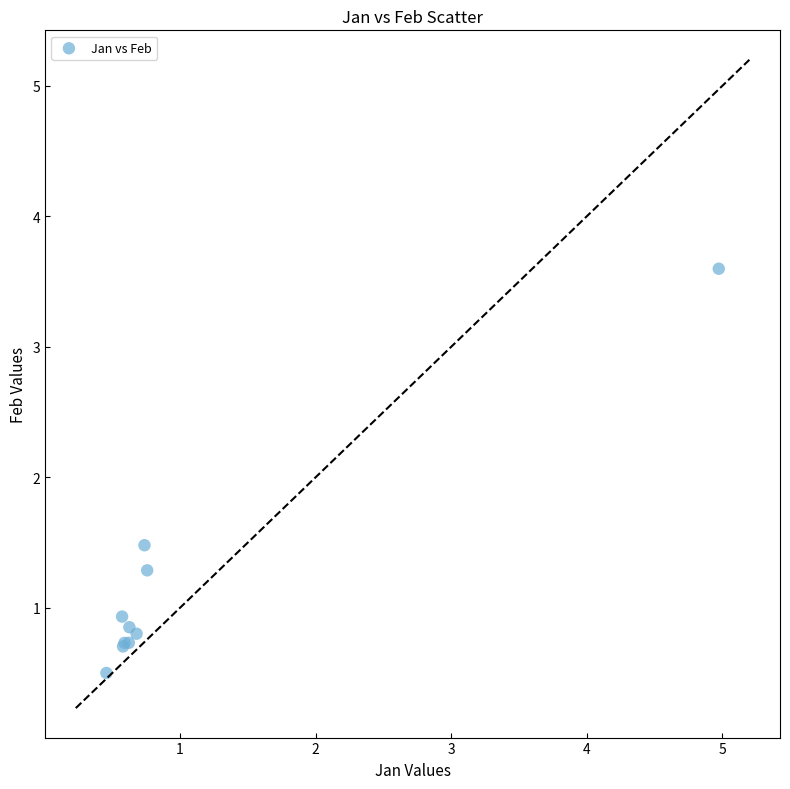

What Y value in the scatter plot is closest to 2?

1.5